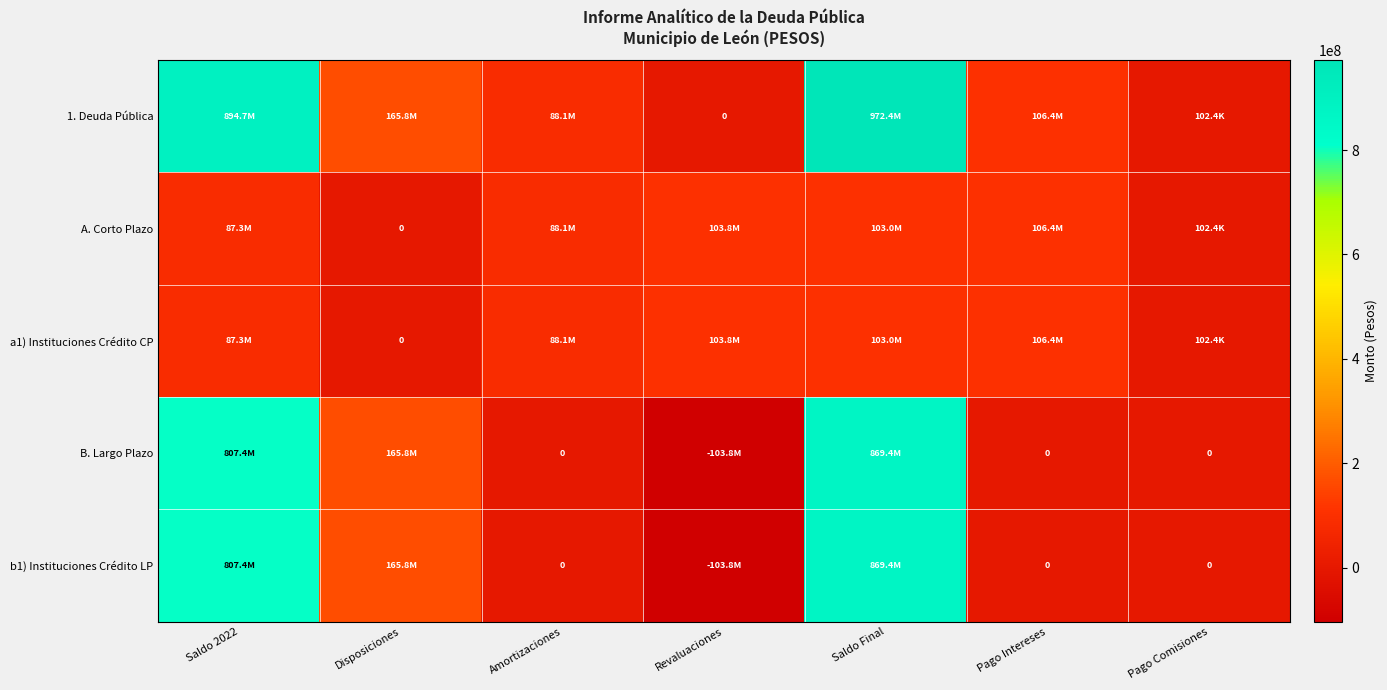

What is the approximate value of A. Corto Plazo at Saldo Final?

103043026.3